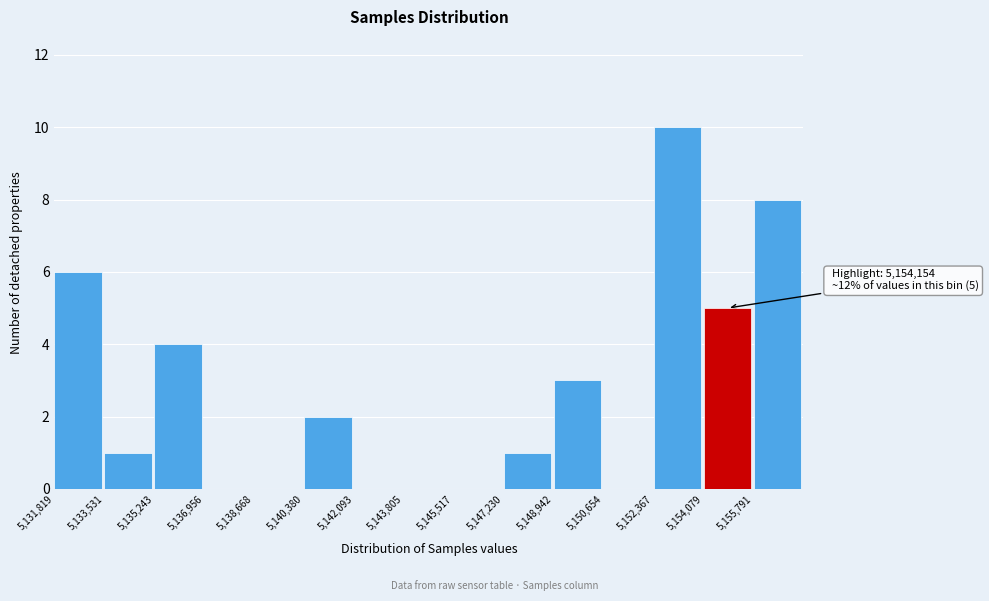

Over which range of the x-axis is the bar tallest?

5152400 to 5154000